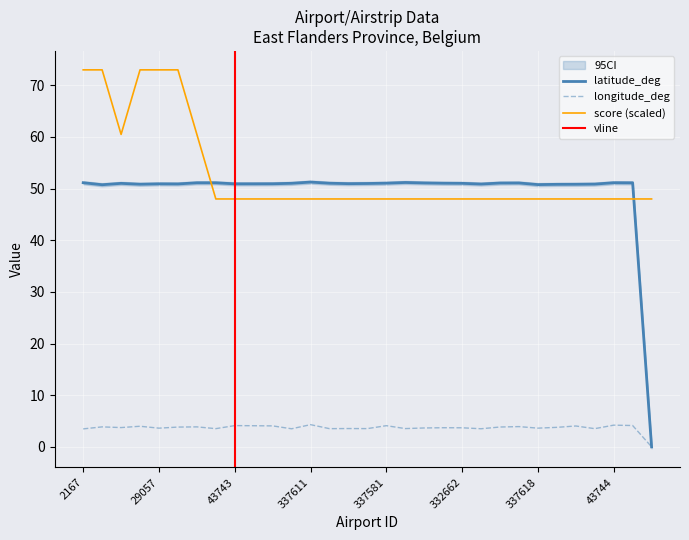

Reading right to left, list all the values displayed in this chart.

latitude_deg: 0.0	51.1	51.1	50.9	50.8	50.8	50.8	51.1	51.1	50.9	51.0	51.0	51.1	51.2	51.1	51.0	51.0	51.0	51.3	51.0	50.9	50.9	50.9	51.1	51.1	50.9	50.9	50.9	51.0	50.8	51.1
longitude_deg: 0.0	4.1	4.2	3.5	4.0	3.8	3.6	3.9	3.8	3.5	3.7	3.7	3.7	3.5	4.1	3.5	3.5	3.5	4.3	3.5	4.1	4.1	4.1	3.5	3.9	3.8	3.6	4.0	3.7	3.9	3.5
score: 48.0	48.0	48.0	48.0	48.0	48.0	48.0	48.0	48.0	48.0	48.0	48.0	48.0	48.0	48.0	48.0	48.0	48.0	48.0	48.0	48.0	48.0	48.0	48.0	60.5	73.0	73.0	73.0	60.5	73.0	73.0